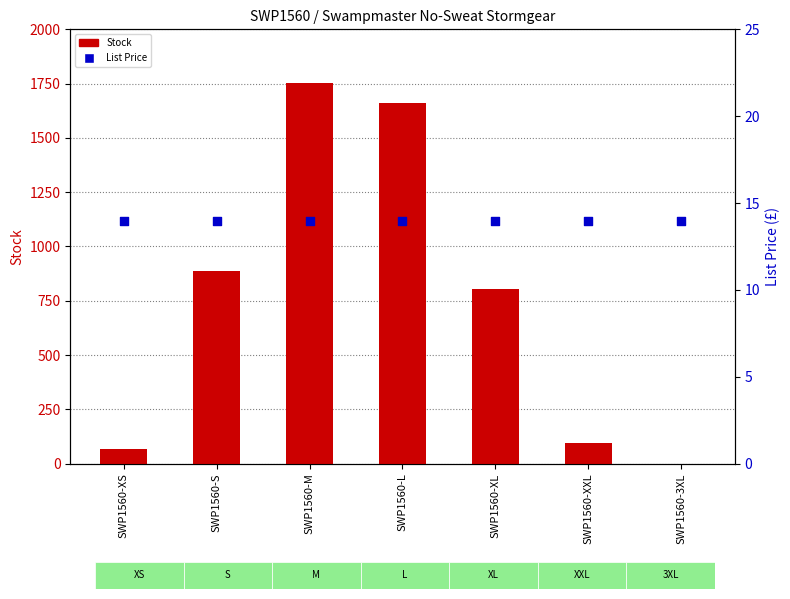

Which series reaches the maximum Y coordinate?

Stock